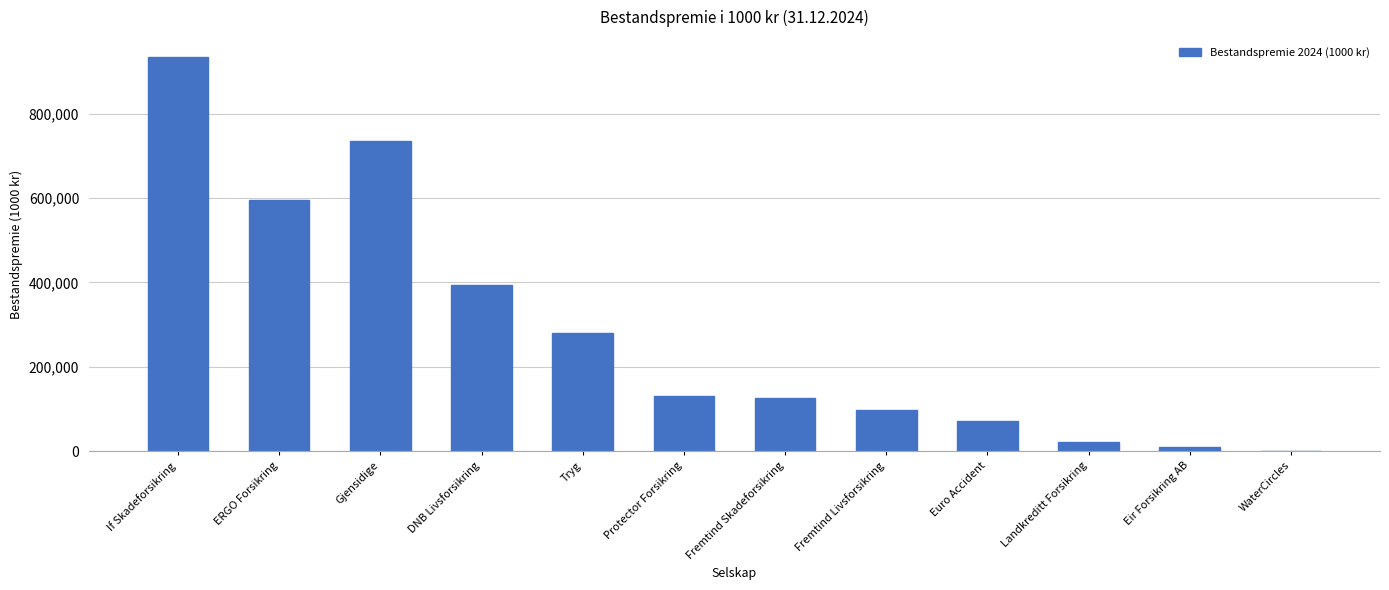

Reading right to left, transcribe all the data shown in this chart.

WaterCircles=1452	Eir Forsikring AB=10254	Landkreditt Forsikring=21601	Euro Accident=72344	Fremtind Livsforsikring=97721	Fremtind Skadeforsikring=126981	Protector Forsikring=131910	Tryg=280805	DNB Livsforsikring=393443	Gjensidige=735606	ERGO Forsikring=596600	If Skadeforsikring=935017